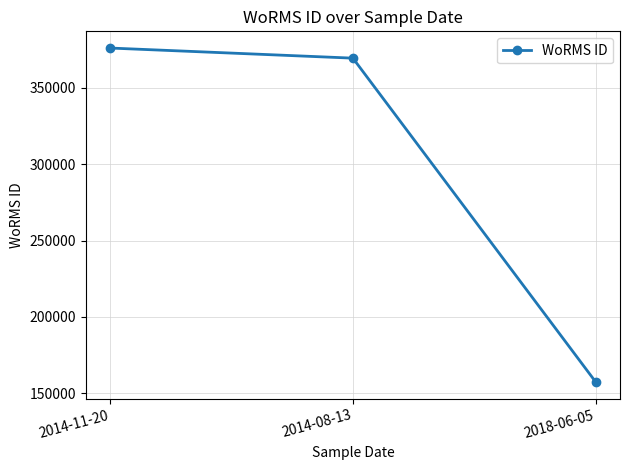

What position from the right is 2018-06-05?

1